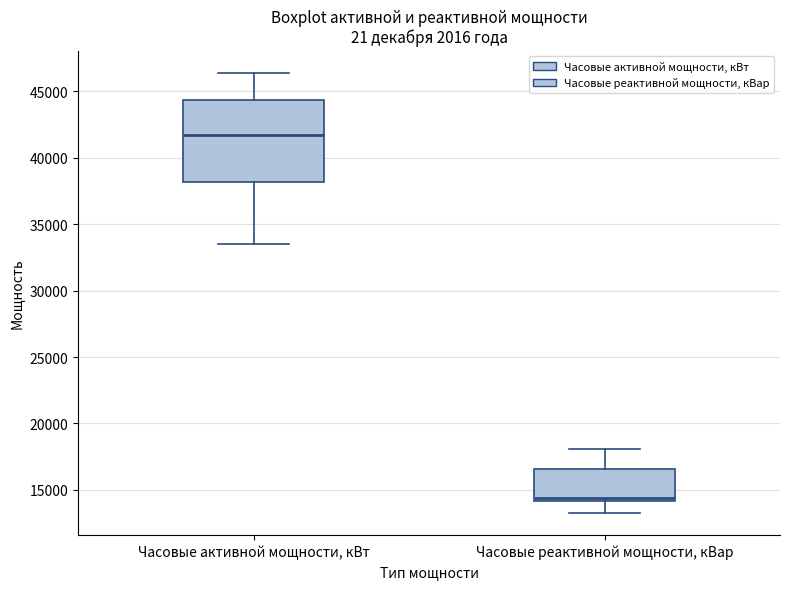

Where is the upper edge of the box for Часовые активной мощности, кВт on the y-axis? The values are not printed on the chart, so give them approximately, as read against the axis.

44500